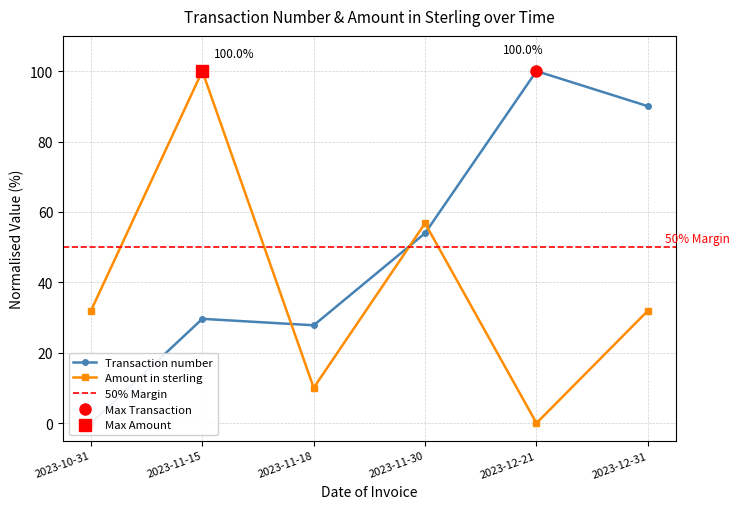

Between 2023-11-15 and 2023-10-31, which is larger?

2023-11-15